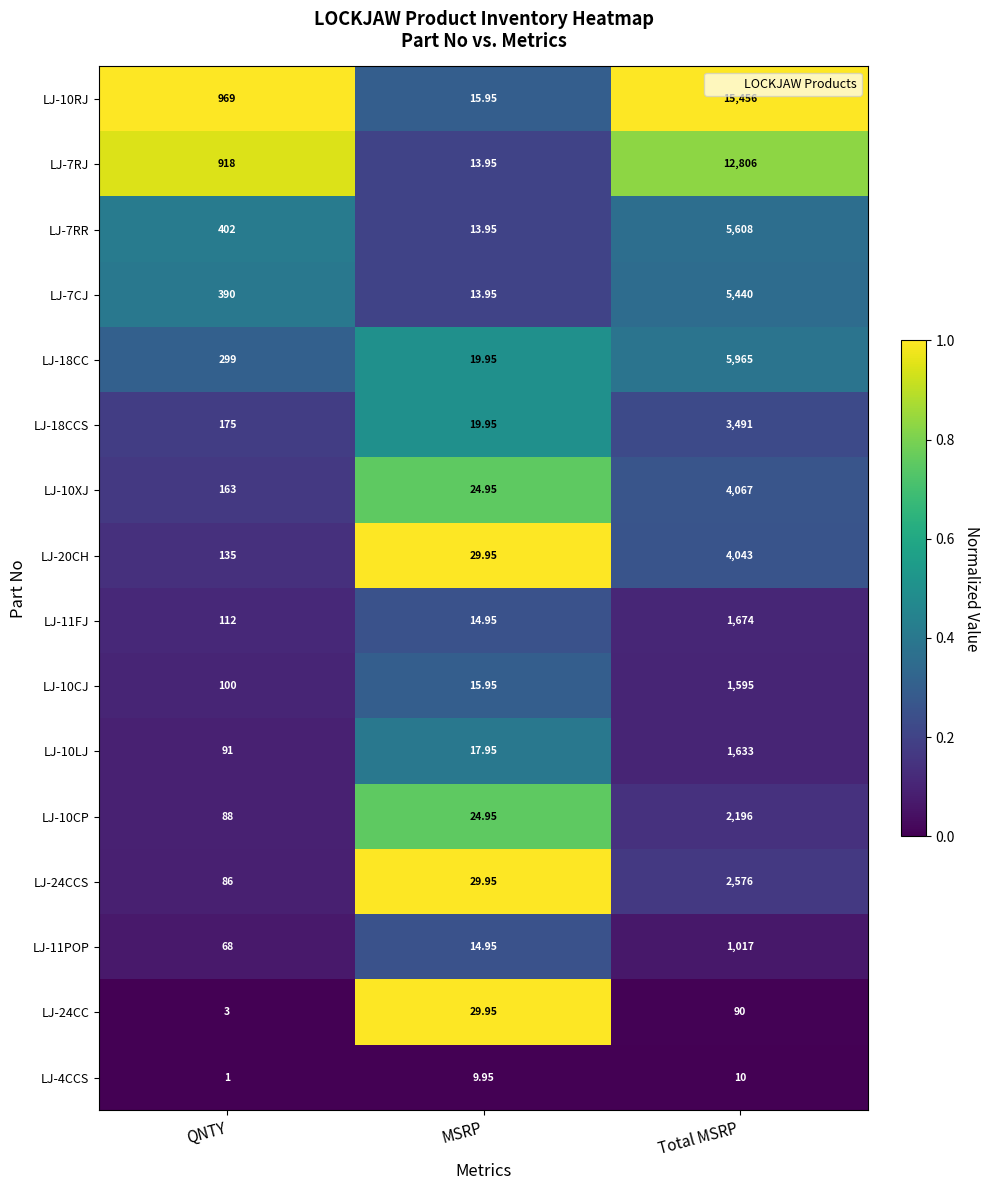

At which category is the sum across all series the highest?

Total MSRP